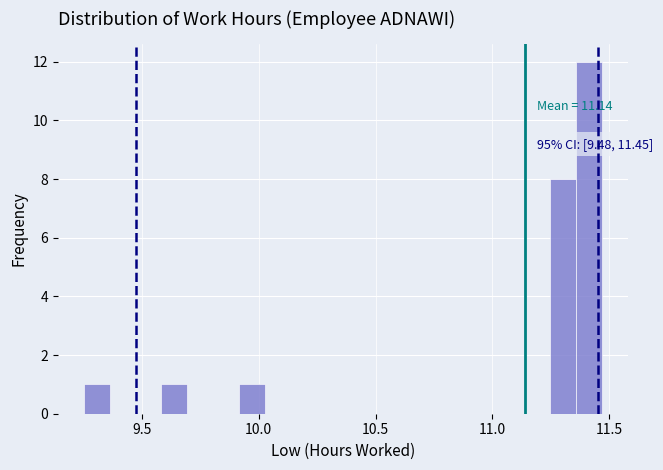

Read against the x-axis, roughly where is the centre of the tallest bar?

11.40